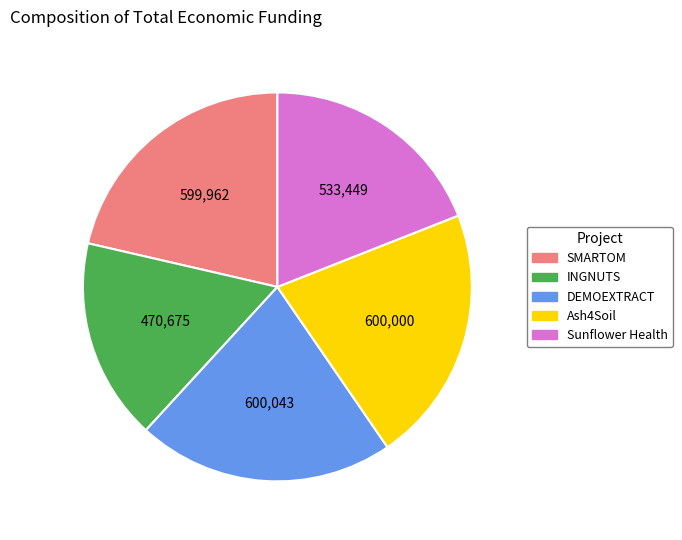

Count the number of slices in the pie.

5